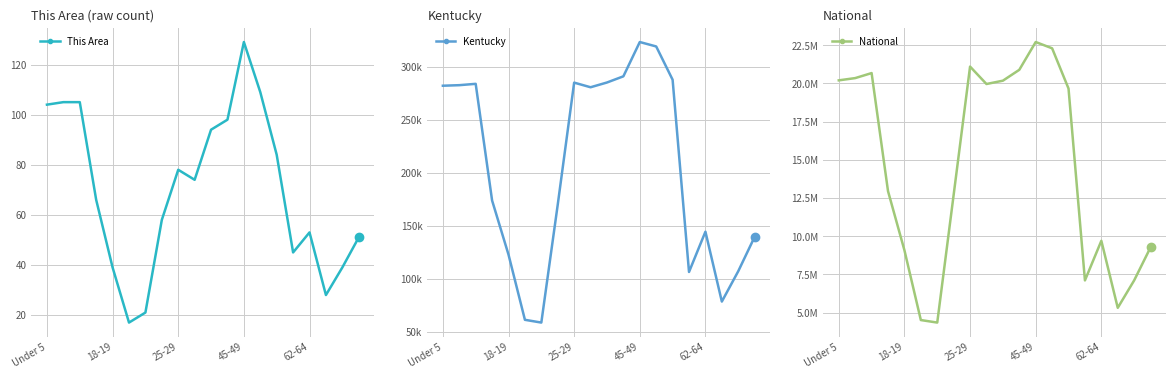

What is the difference between the maximum and minimum values in the Kentucky series?

264985